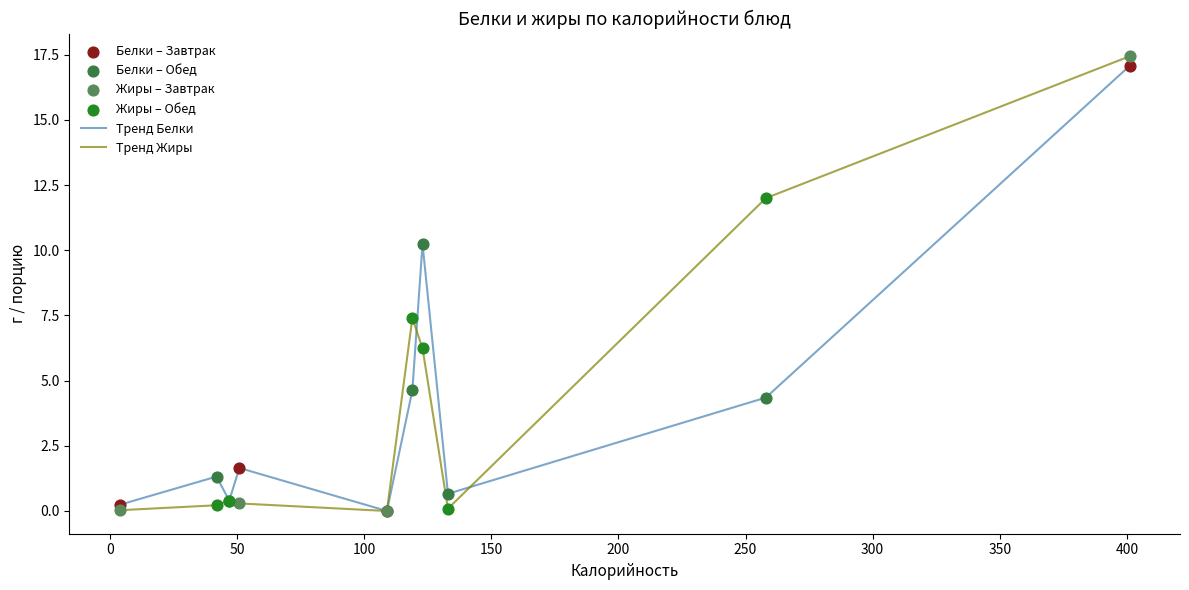

Which series has the widest spread of values?

Тренд Жиры